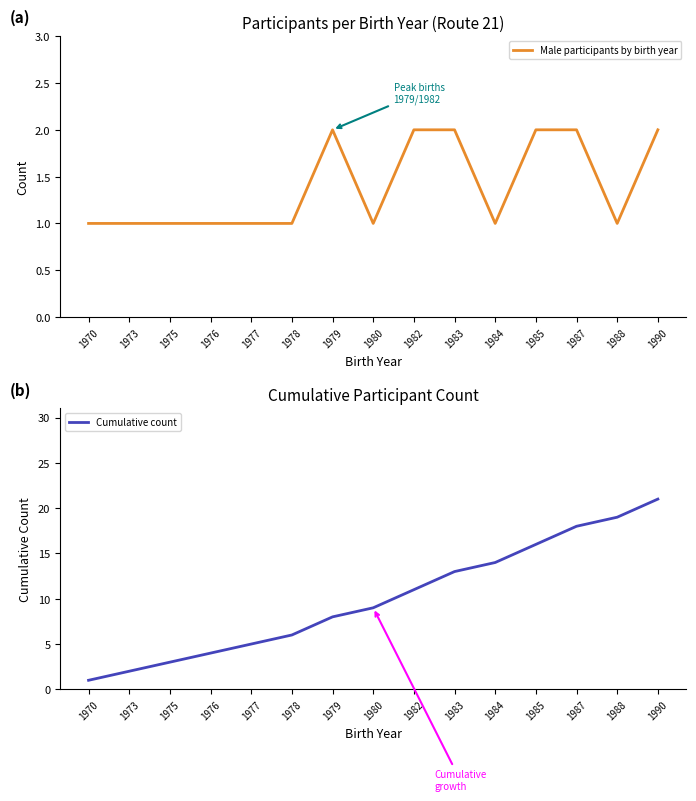

True or false: Male participants by birth year has a value of 2 at 1976.

False